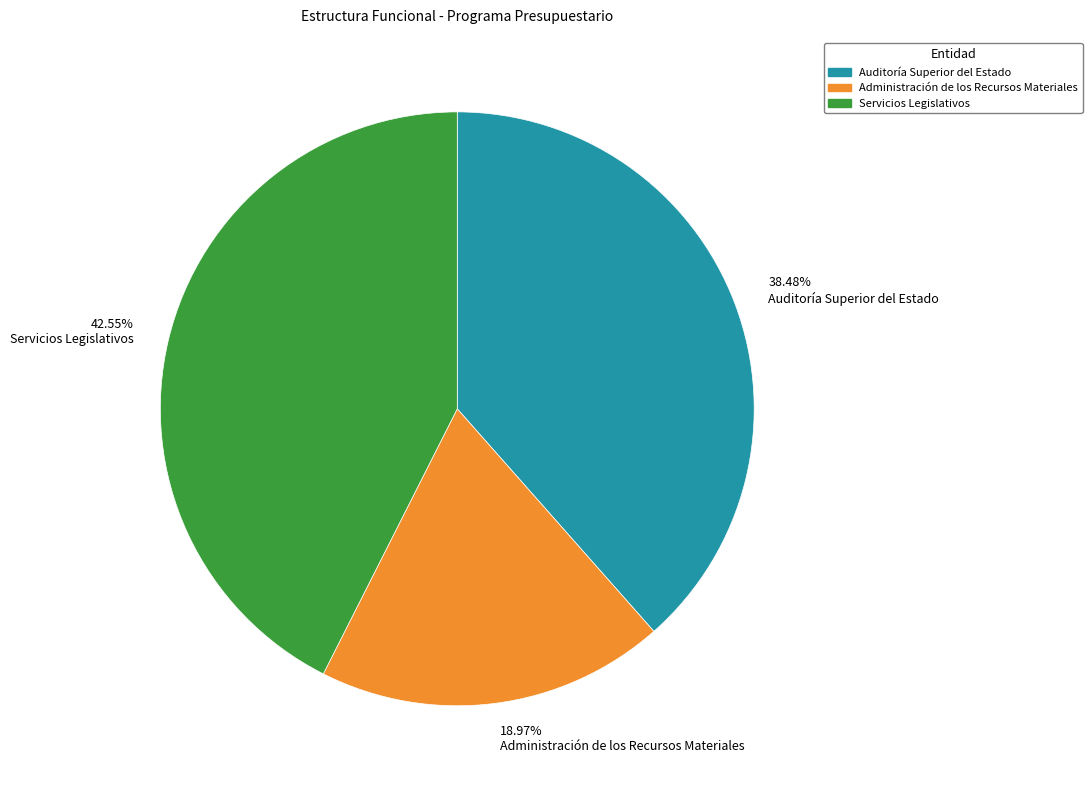

Does 38.48% Auditoría Superior del Estado account for over 50% of the chart?

No